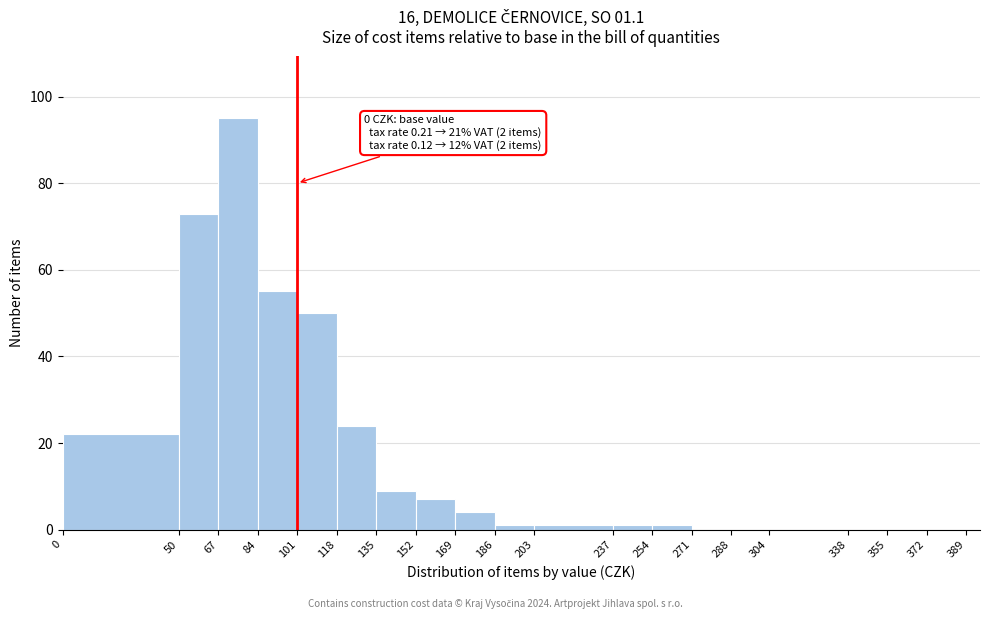

Over which range of the x-axis is the bar tallest?

67 to 84